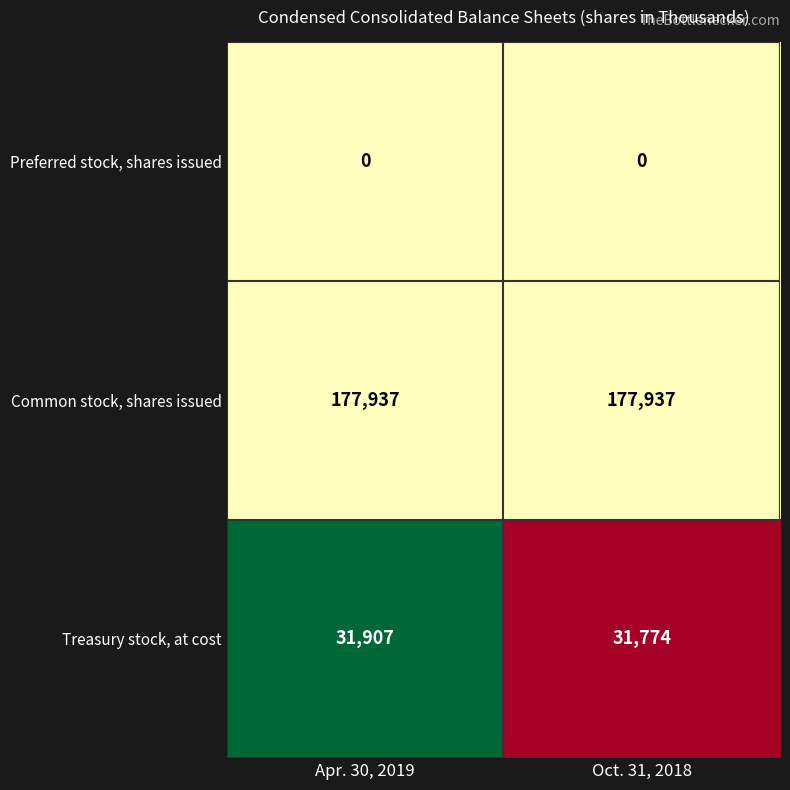

What is the maximum value shown in the chart?

177937